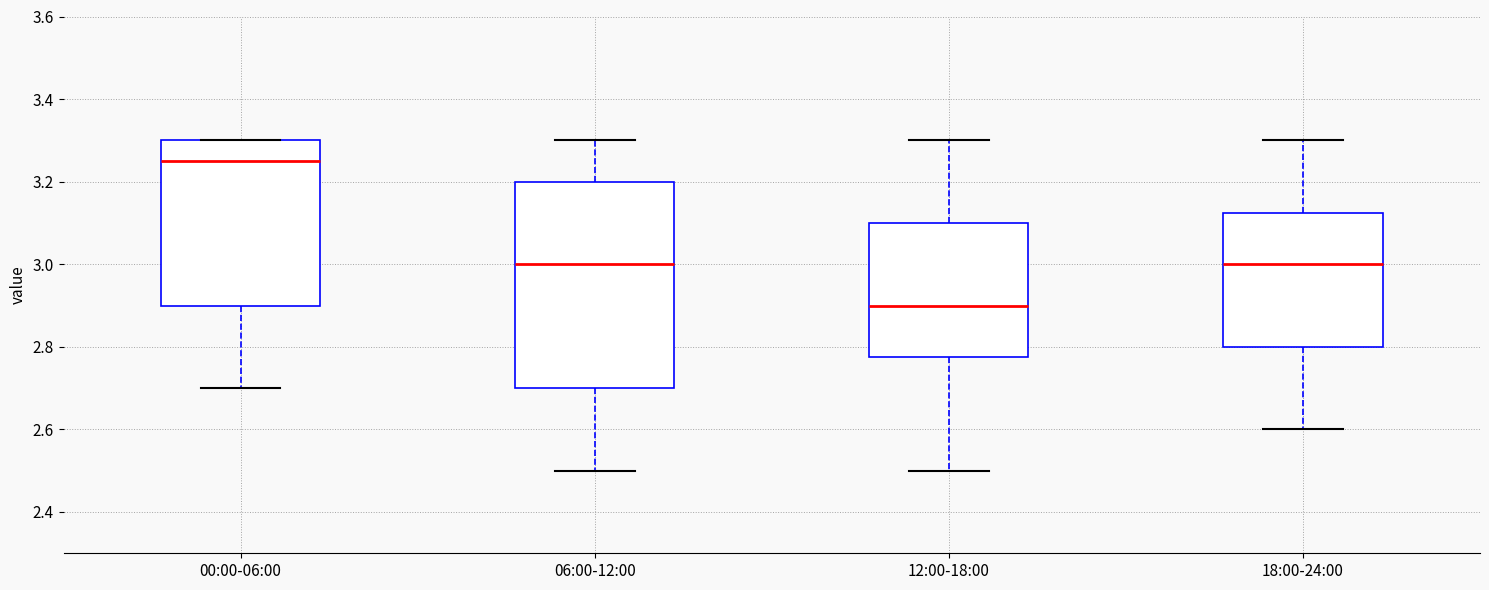

Which box's median line is the highest?

00:00-06:00